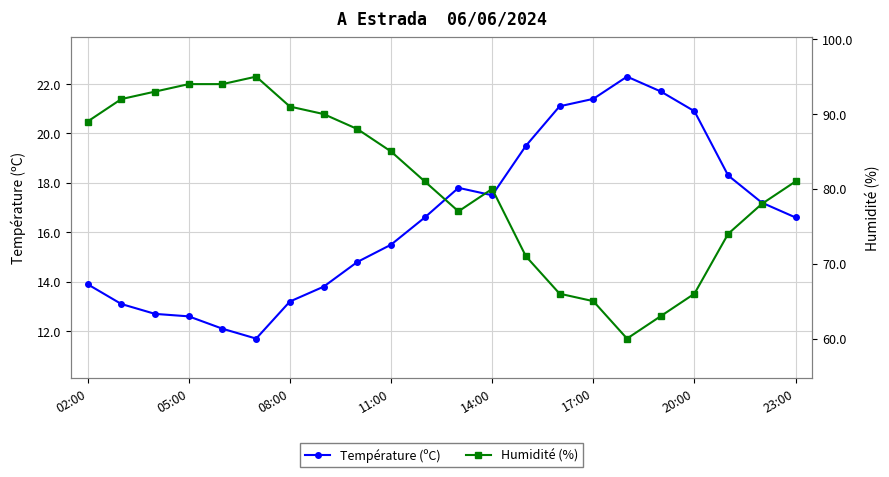

True or false: Température (ºC) has a value of 24.8 at 02:00.

False